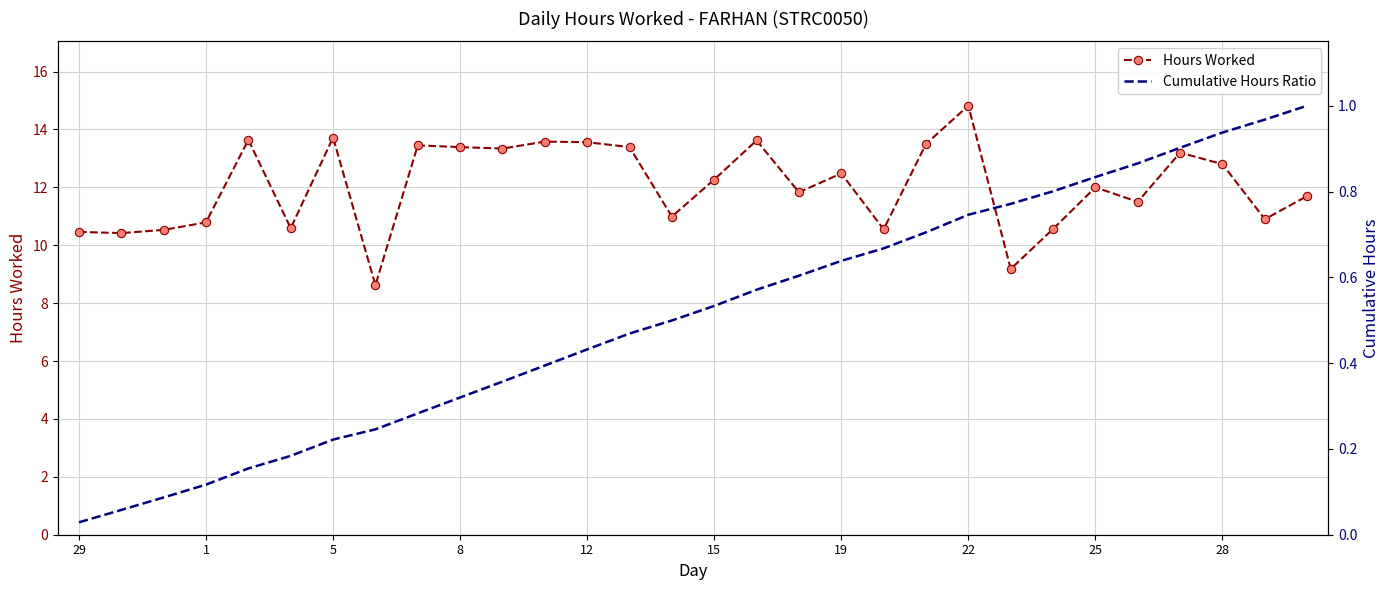

Is this an area chart (filled region under the line)?

No